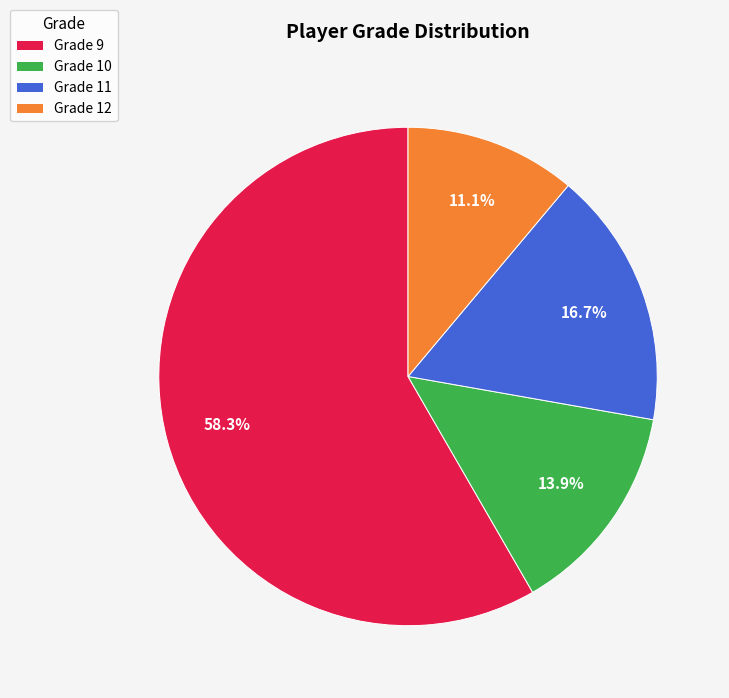

What is the smallest slice in the pie chart?

Grade 12